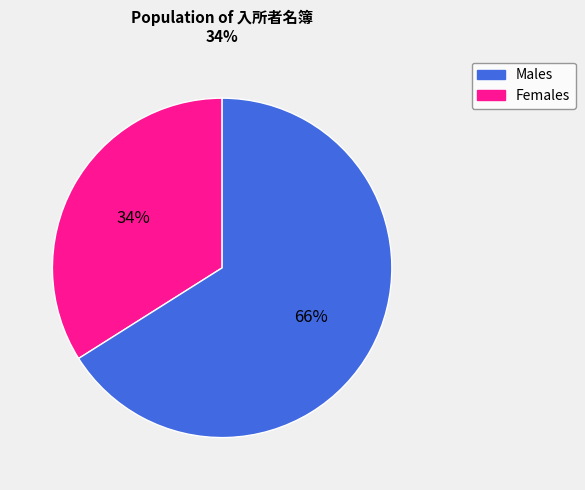

Count the number of slices in the pie.

2